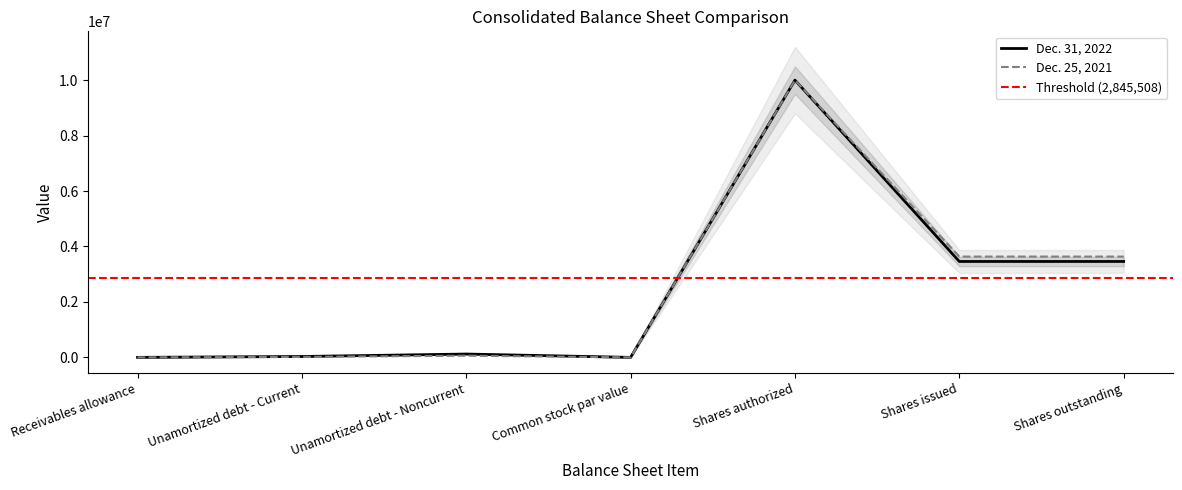

How many positive values does the Dec. 31, 2022 series have?

6